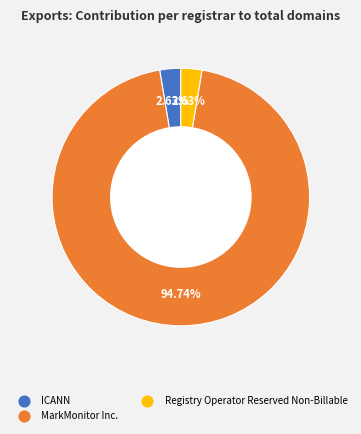

Does any single category account for the majority?

Yes